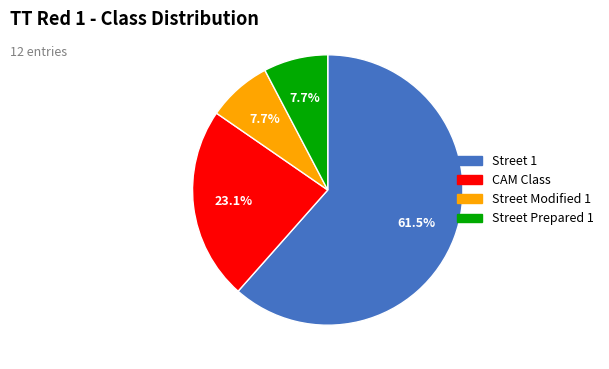

Which category has the biggest portion of the pie?

Street 1